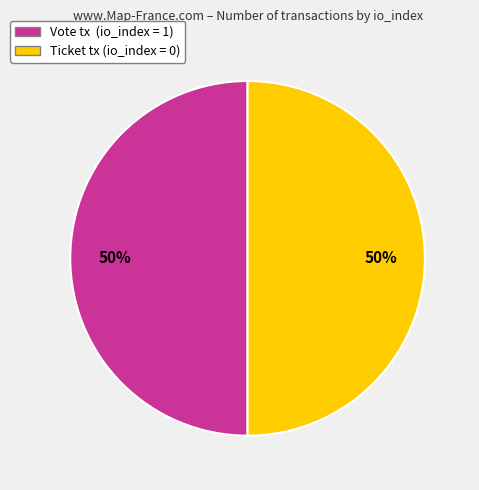

Count the number of slices in the pie.

2